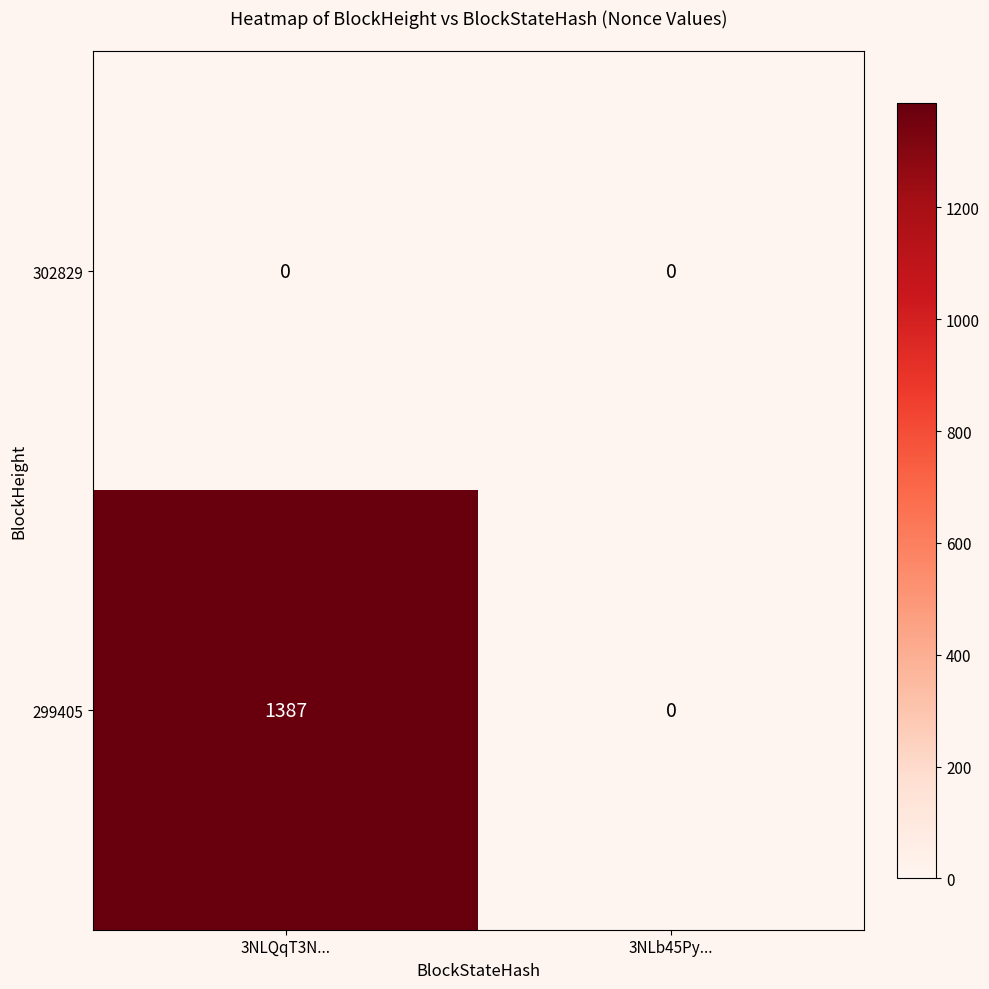

What is the difference between the maximum and minimum values in the 299405 series?

1387